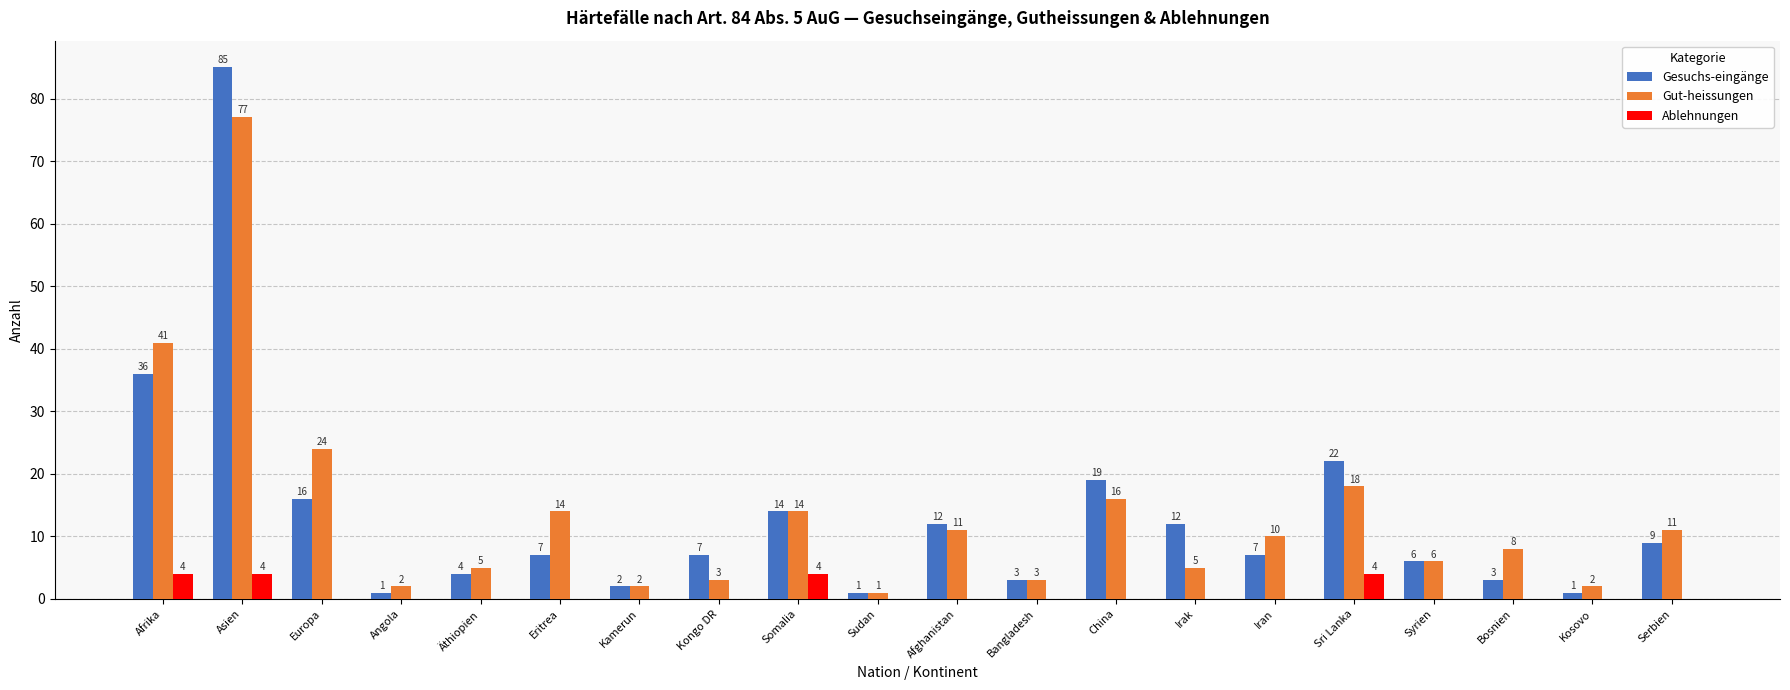

Which series changed the most between Angola and Iran?

Gut-heissungen